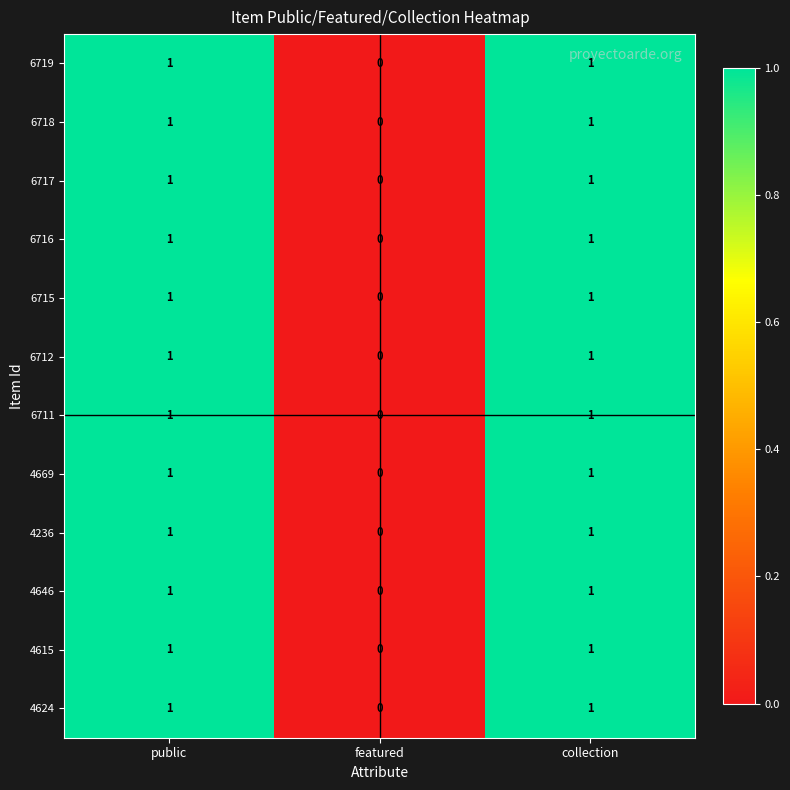

What is the total value across all series at public?

12